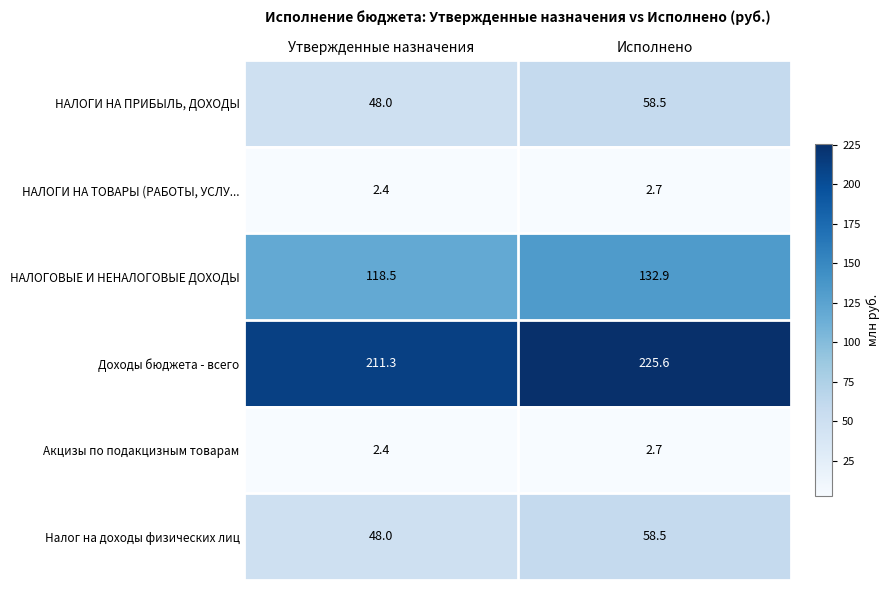

List the labels in order of НАЛОГОВЫЕ И НЕНАЛОГОВЫЕ ДОХОДЫ value, largest first.

Исполнено, Утвержденные назначения